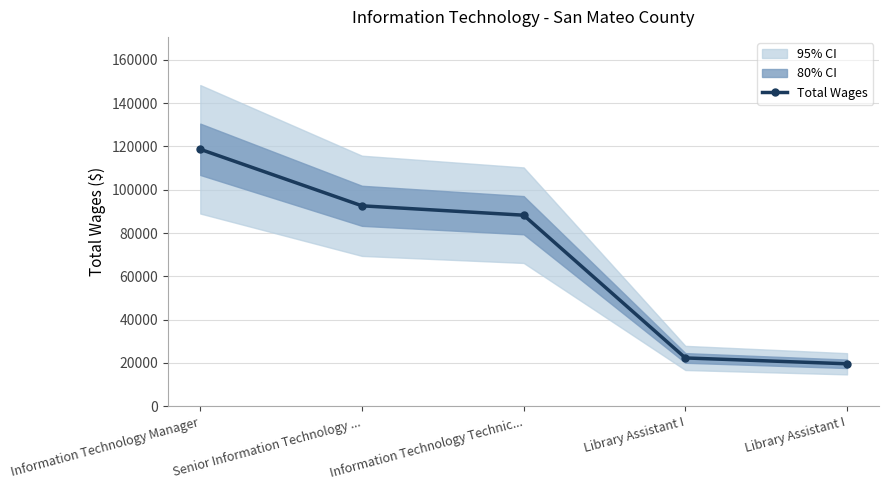

Reading left to right, list all the values displayed in this chart.

118704	92597	88268	22320	19615